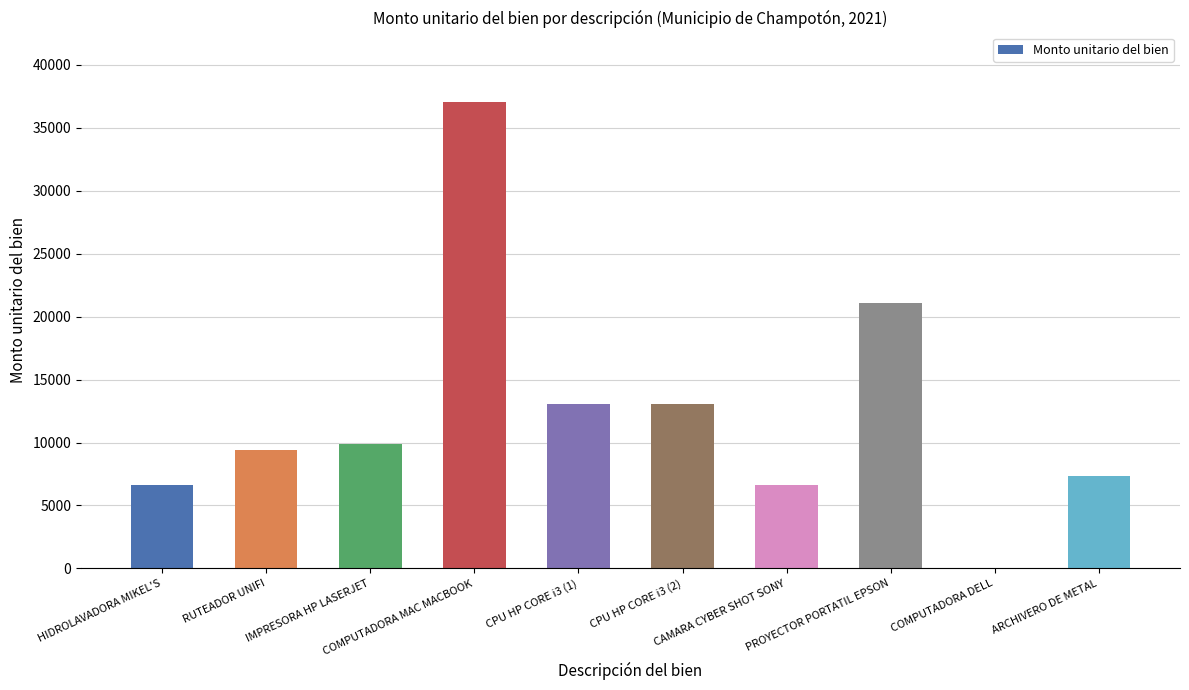

What is the sum of all values?

124092.0